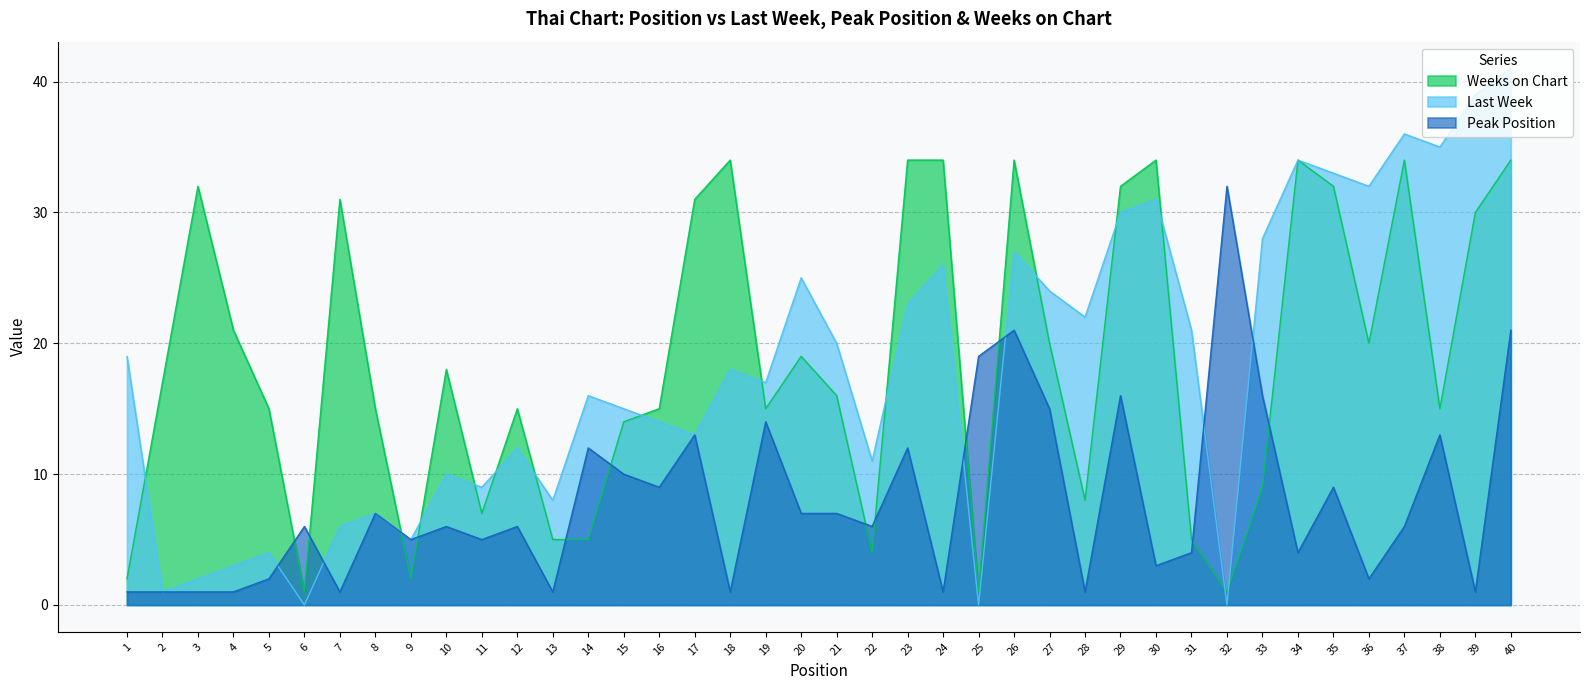

True or false: Weeks on Chart and Last Week intersect in this chart.

True